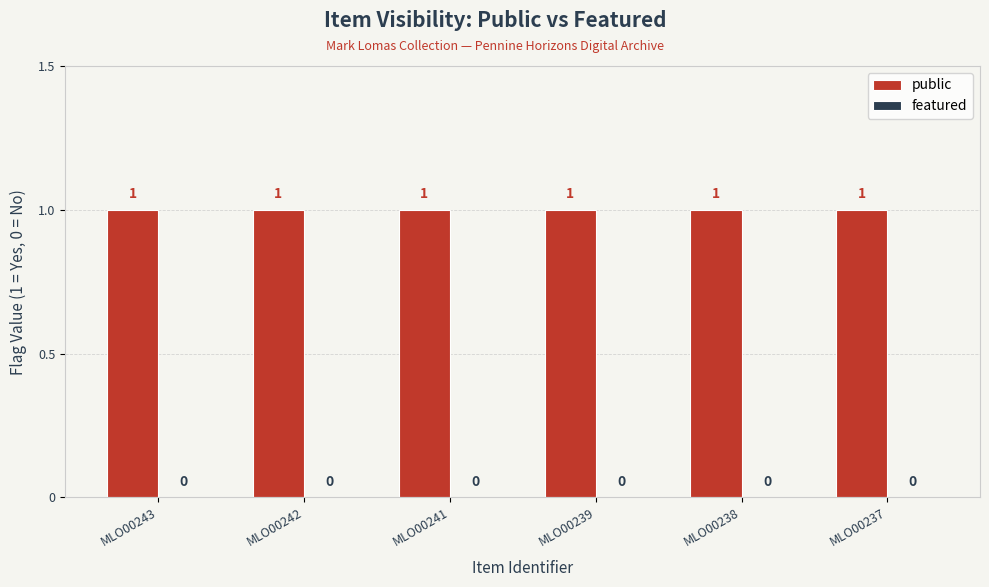

True or false: public has a value of 1 at MLO00242.

False